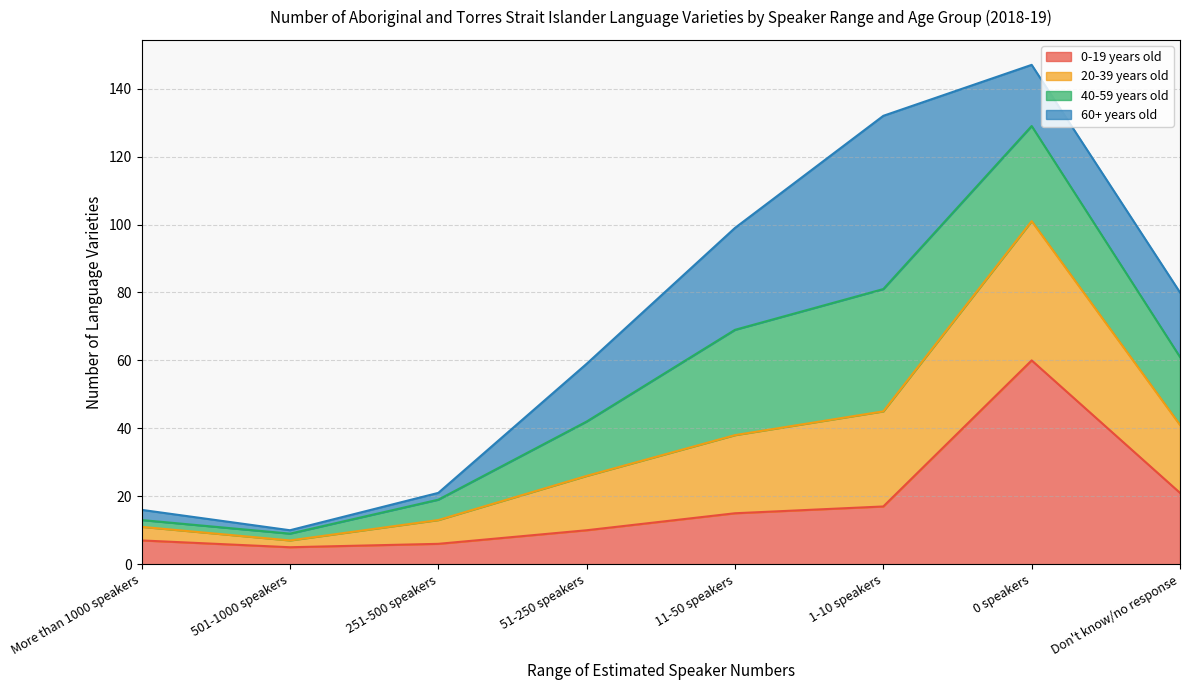

How many lines are shown in the chart?

4